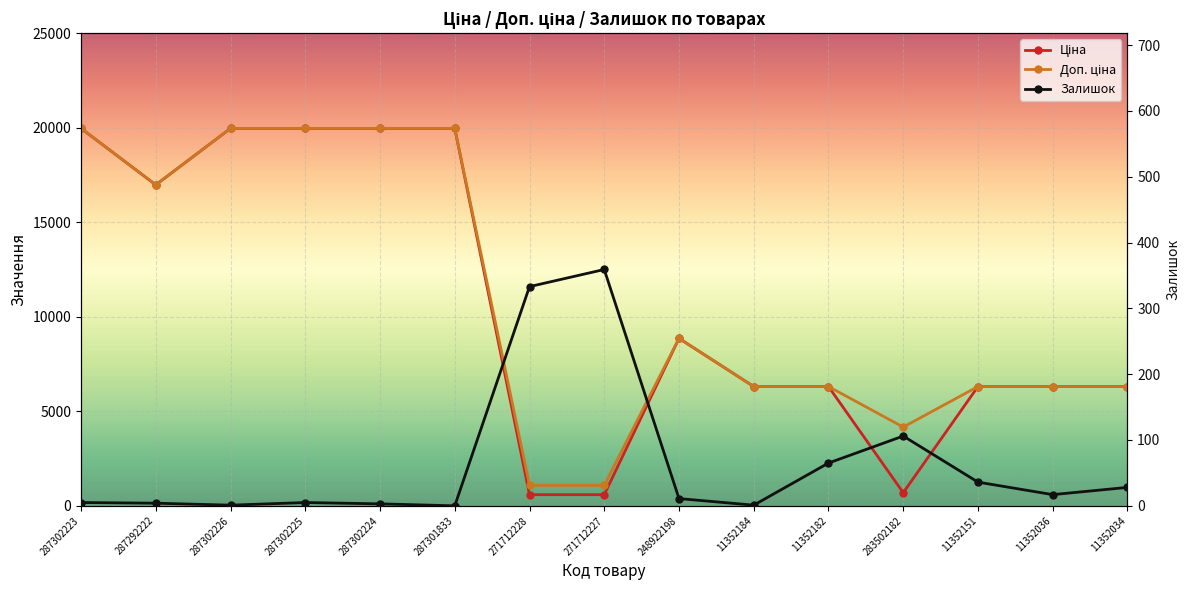

True or false: Доп. ціна and Залишок intersect in this chart.

False